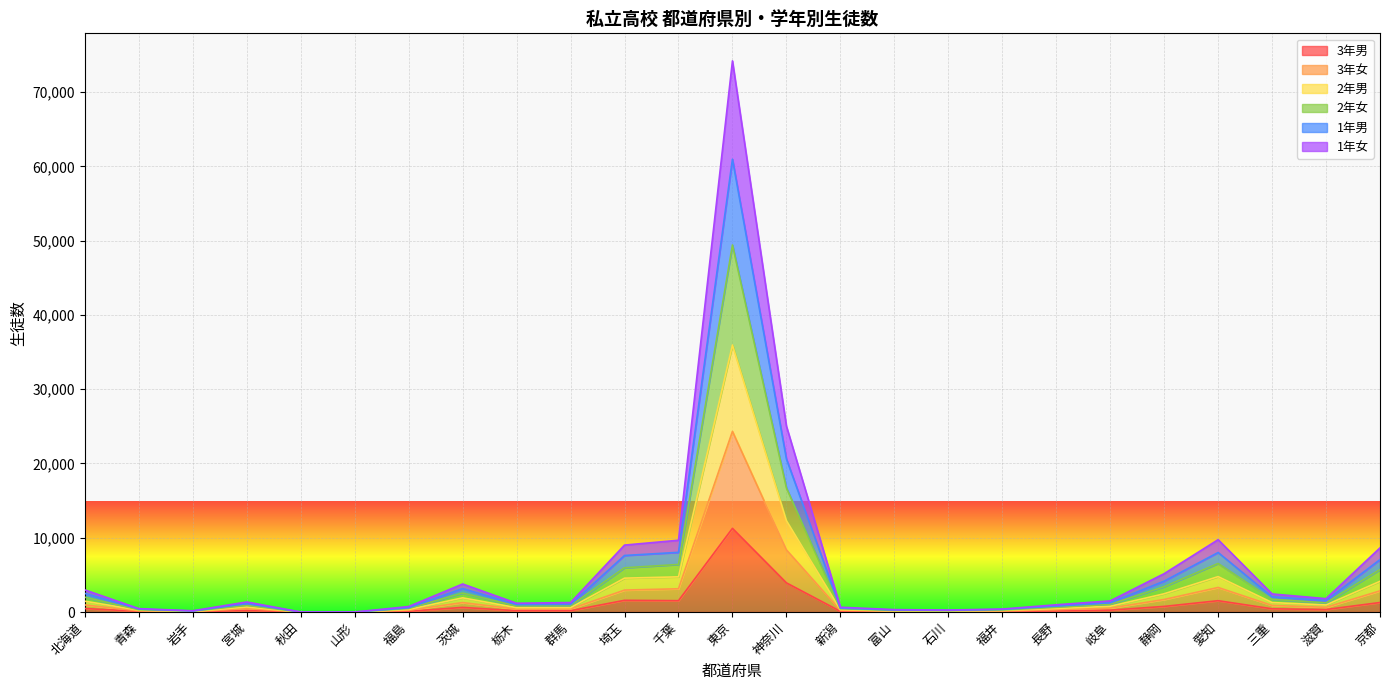

At which category does 1年男 reach its first local peak?

宮城